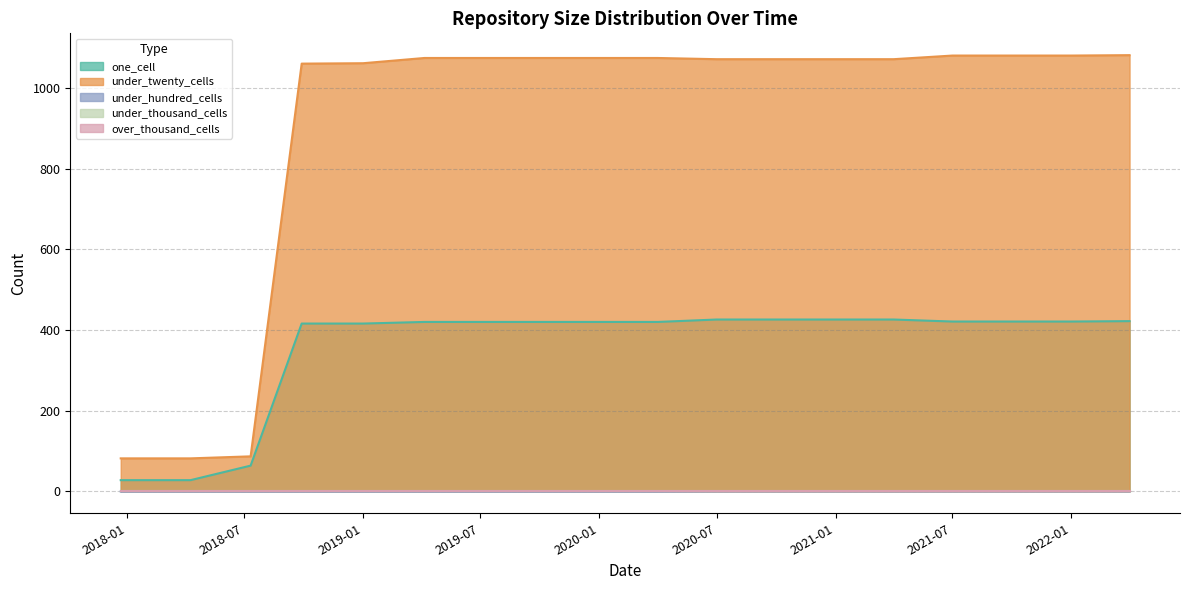

Count the number of categories in the chart.

18